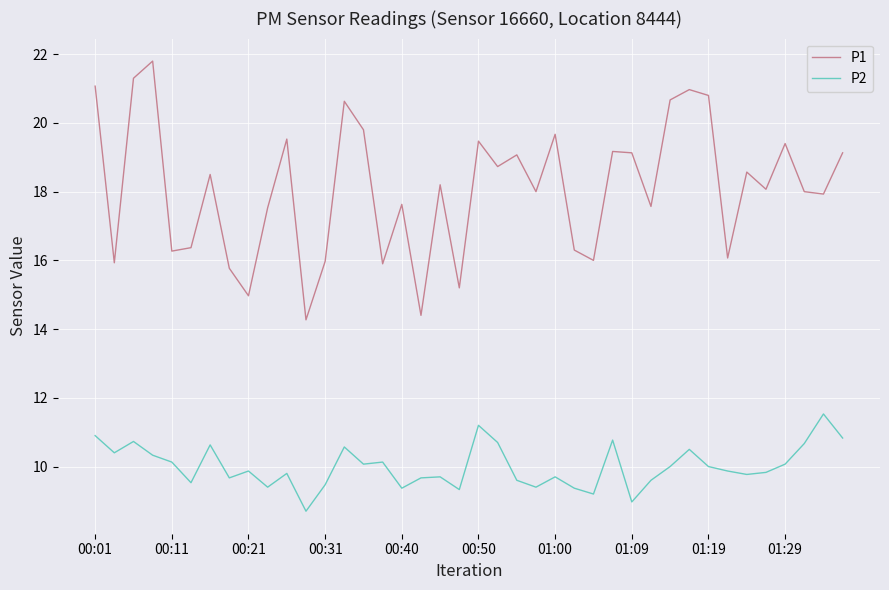

What is the difference between the maximum and minimum values in the P1 series?

7.5